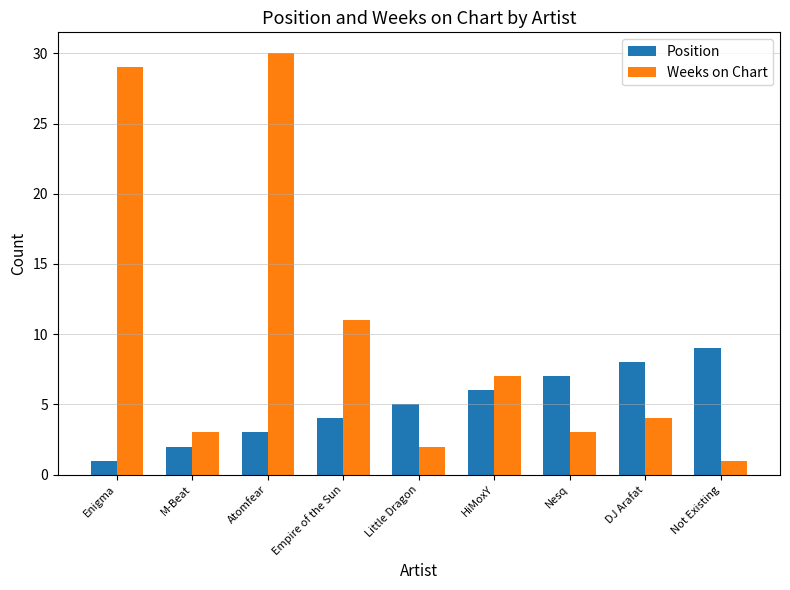

What is the total value across all series at Enigma?

30